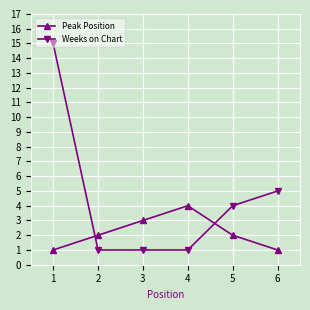

Which series has the largest total across all categories?

Weeks on Chart